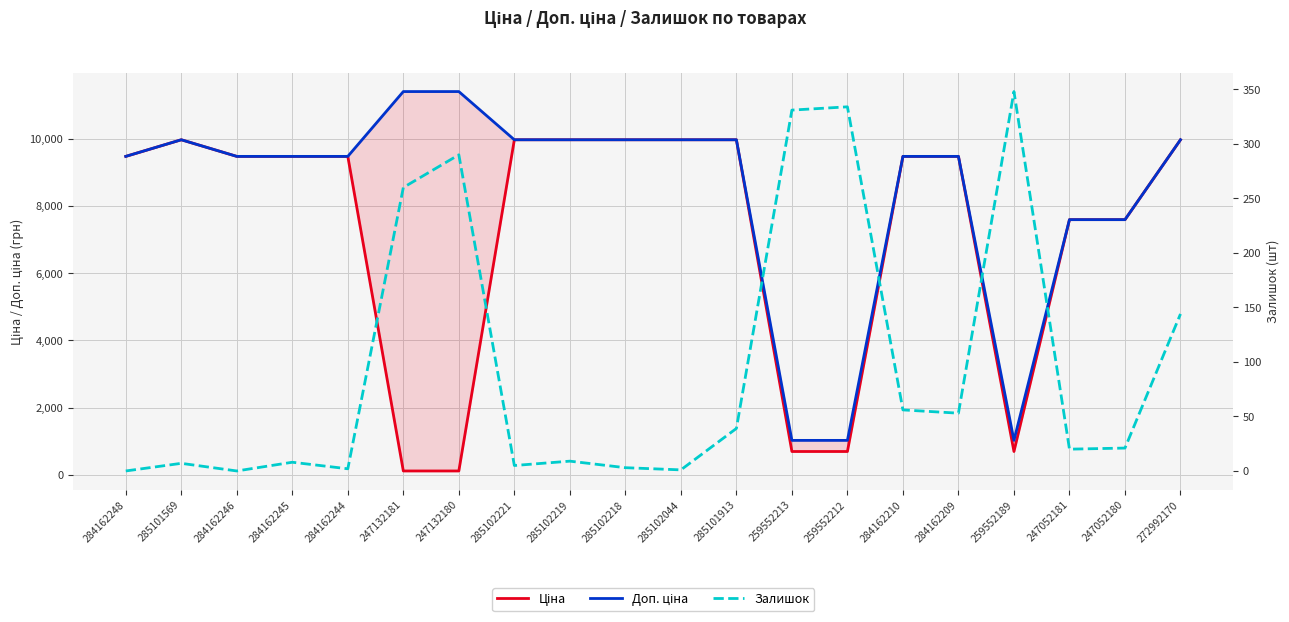

List the labels in order of Ціна value, largest first.

285101569, 285102221, 285102219, 285102218, 285102044, 285101913, 272992170, 284162248, 284162246, 284162245, 284162244, 284162210, 284162209, 247052181, 247052180, 259552213, 259552212, 259552189, 247132181, 247132180